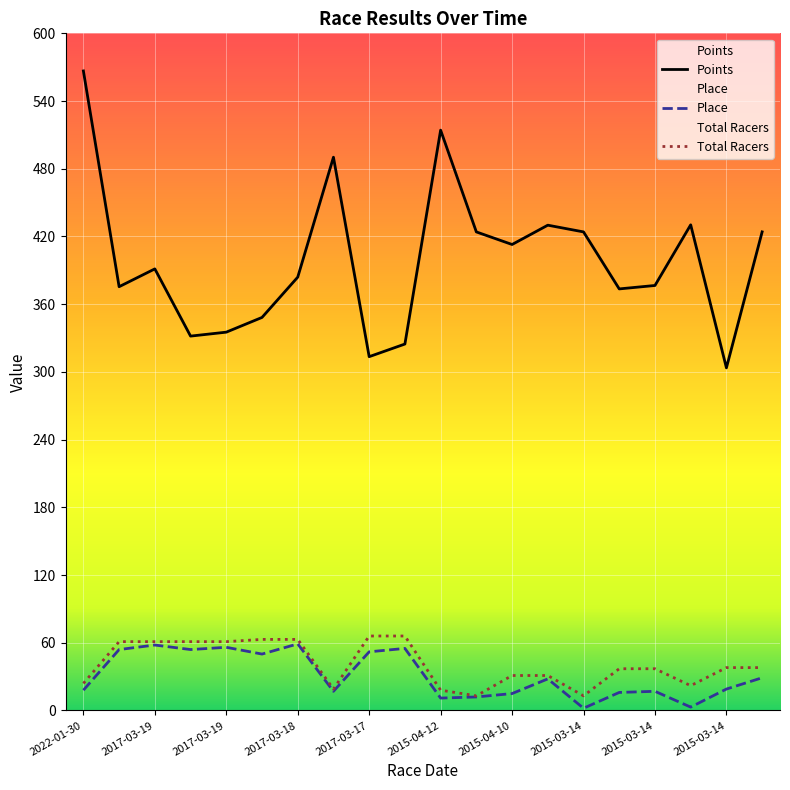

True or false: Points and Total Racers intersect in this chart.

False